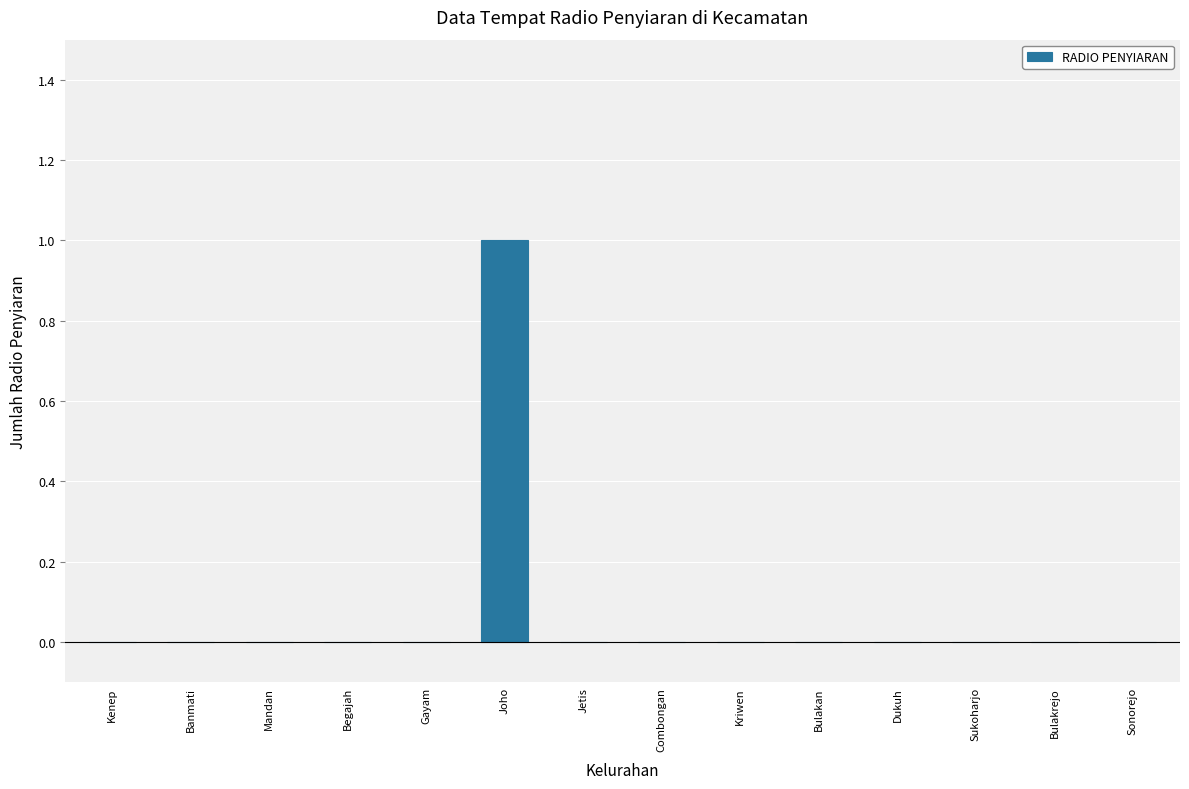

Which label corresponds to the largest value in the chart?

Joho